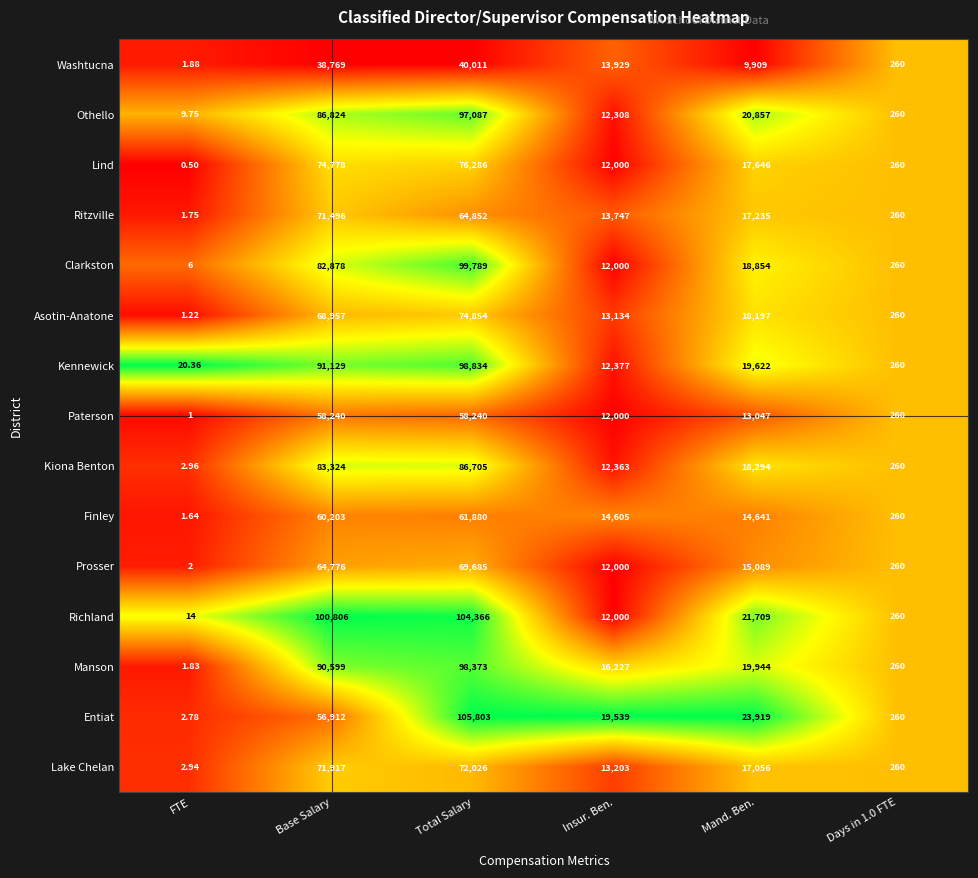

Between Insur. Ben. and Mand. Ben., which series saw the biggest shift?

Richland